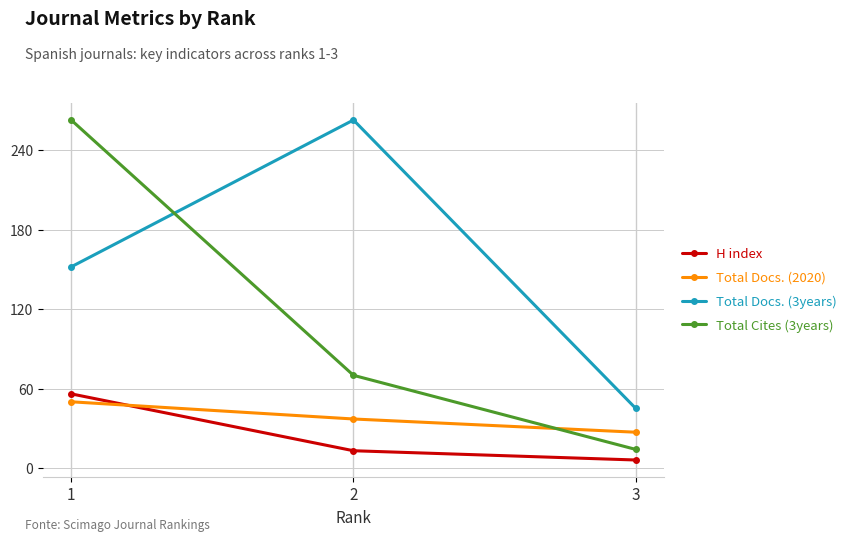

Rank the categories by Total Docs. (2020) value from lowest to highest.

3, 2, 1